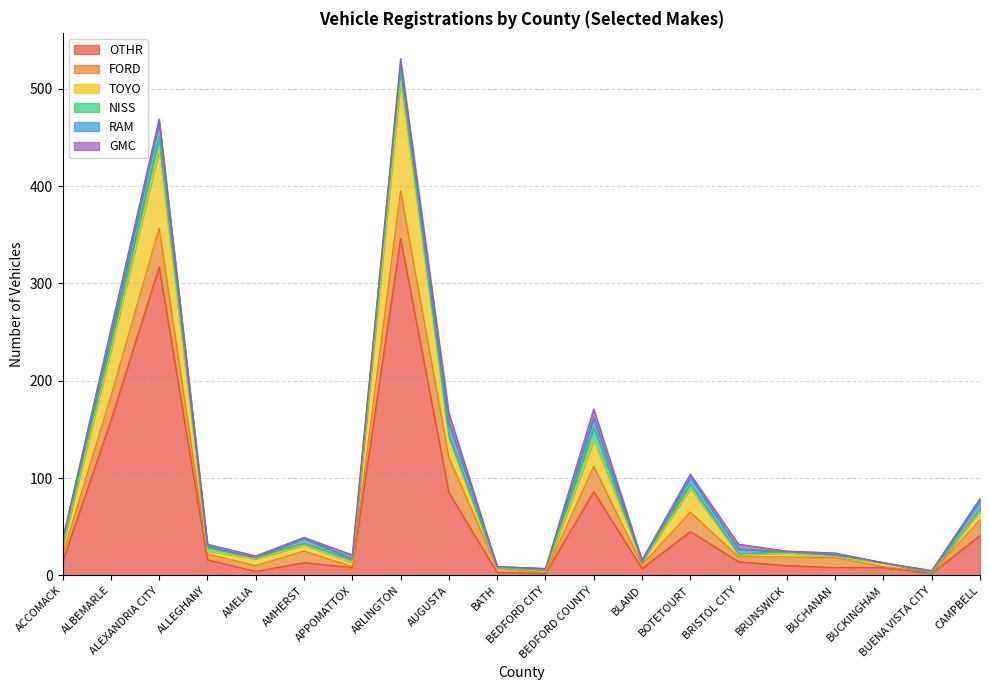

Where is the first local maximum for OTHR?

ALEXANDRIA CITY